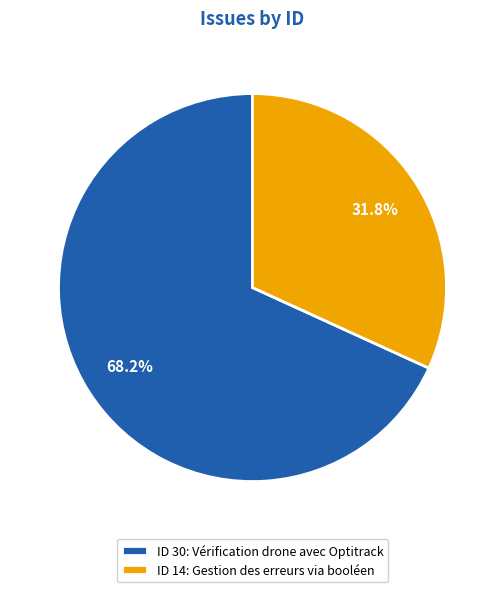

How many slices are in this pie chart?

2